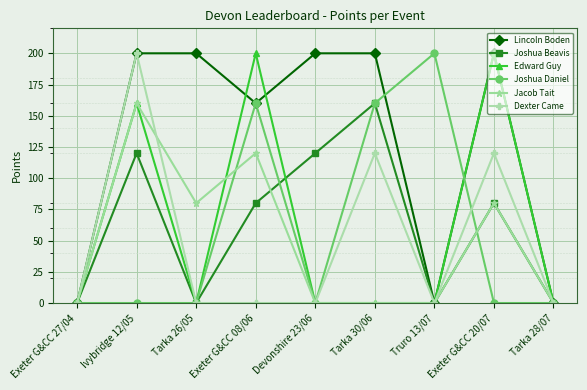

What is the spread (max minus min) of values at Truro 13/07?

200